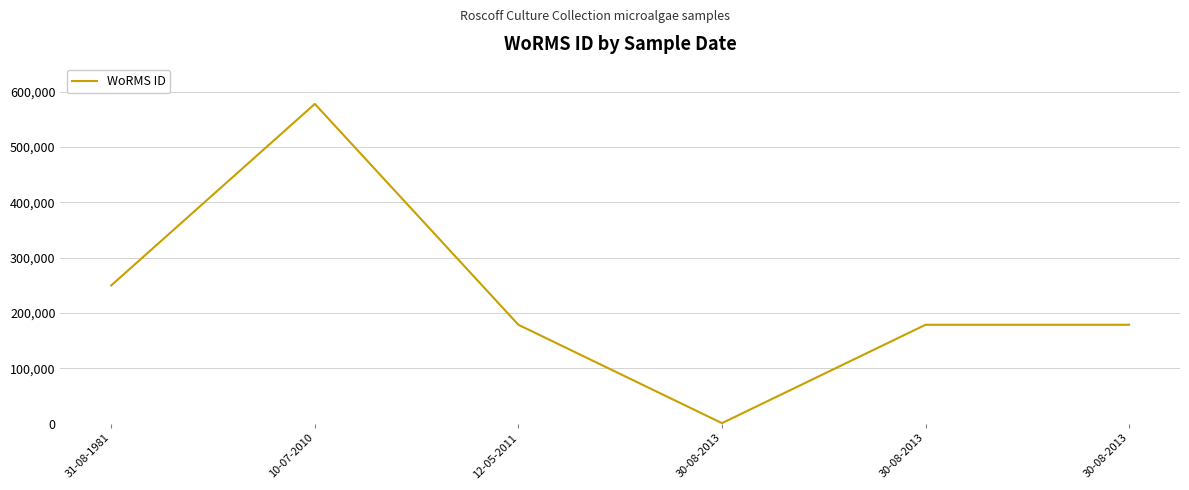

How many distinct data groups are displayed?

1